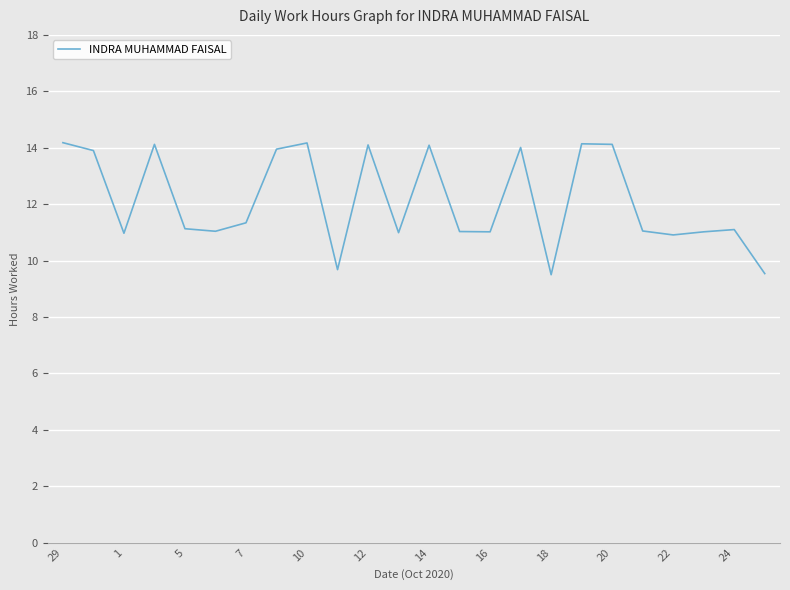

What is the minimum value shown in the chart?

9.5